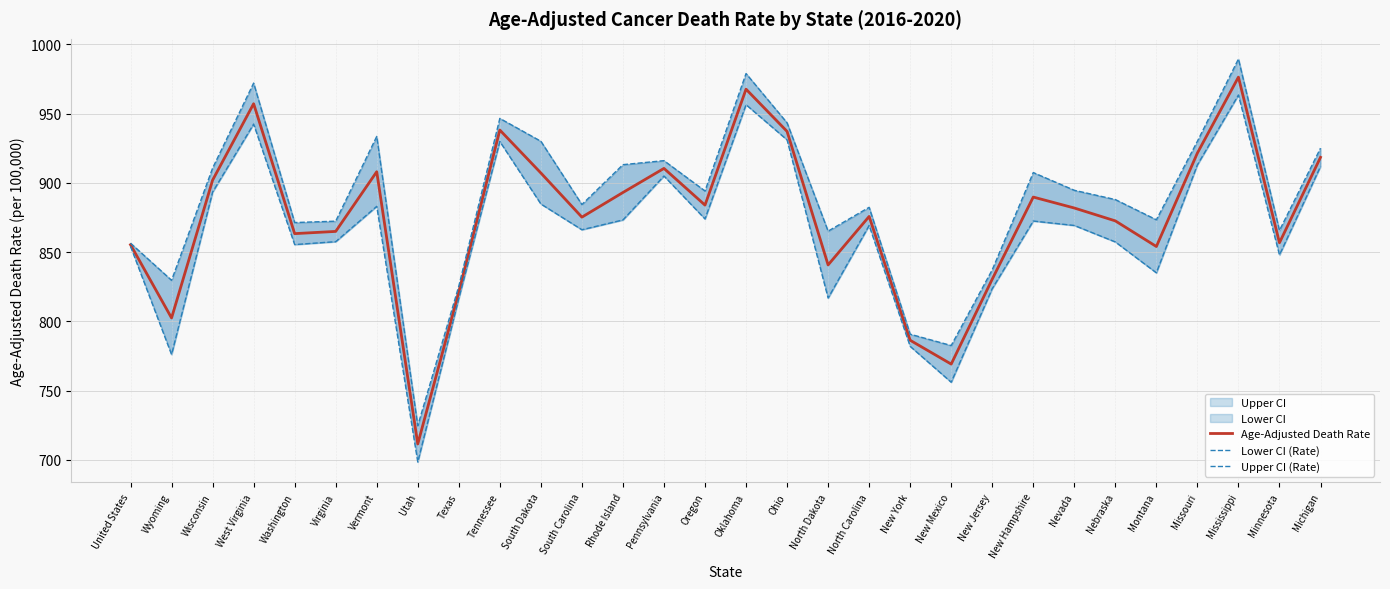

At how many categories does at least one series exceed 784?

28